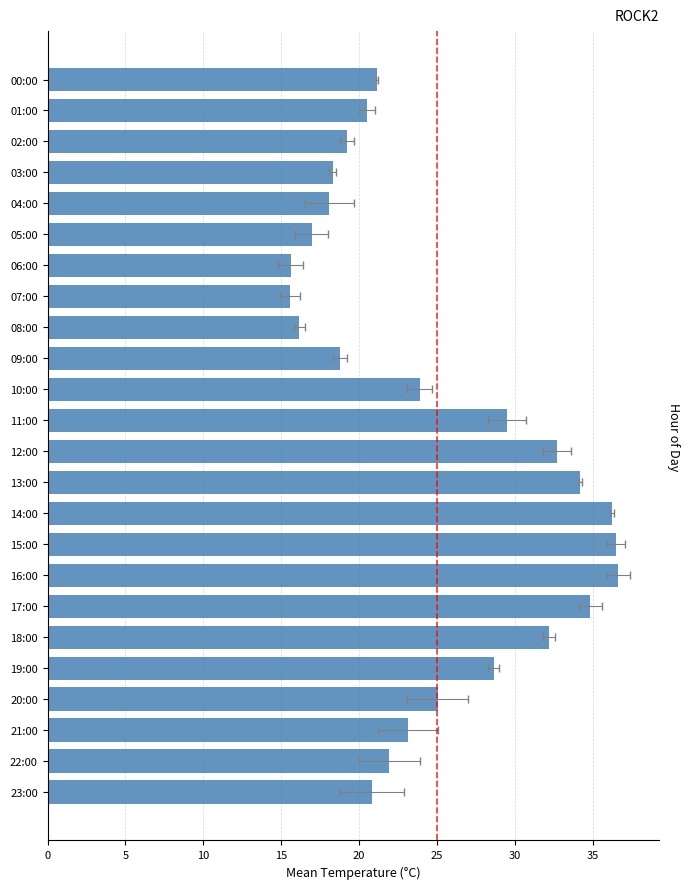

Reading left to right, transcribe all the data shown in this chart.

21.1	20.5	19.2	18.3	18.1	16.9	15.6	15.6	16.1	18.8	23.9	29.5	32.7	34.2	36.2	36.5	36.6	34.9	32.2	28.6	25.1	23.1	21.9	20.9